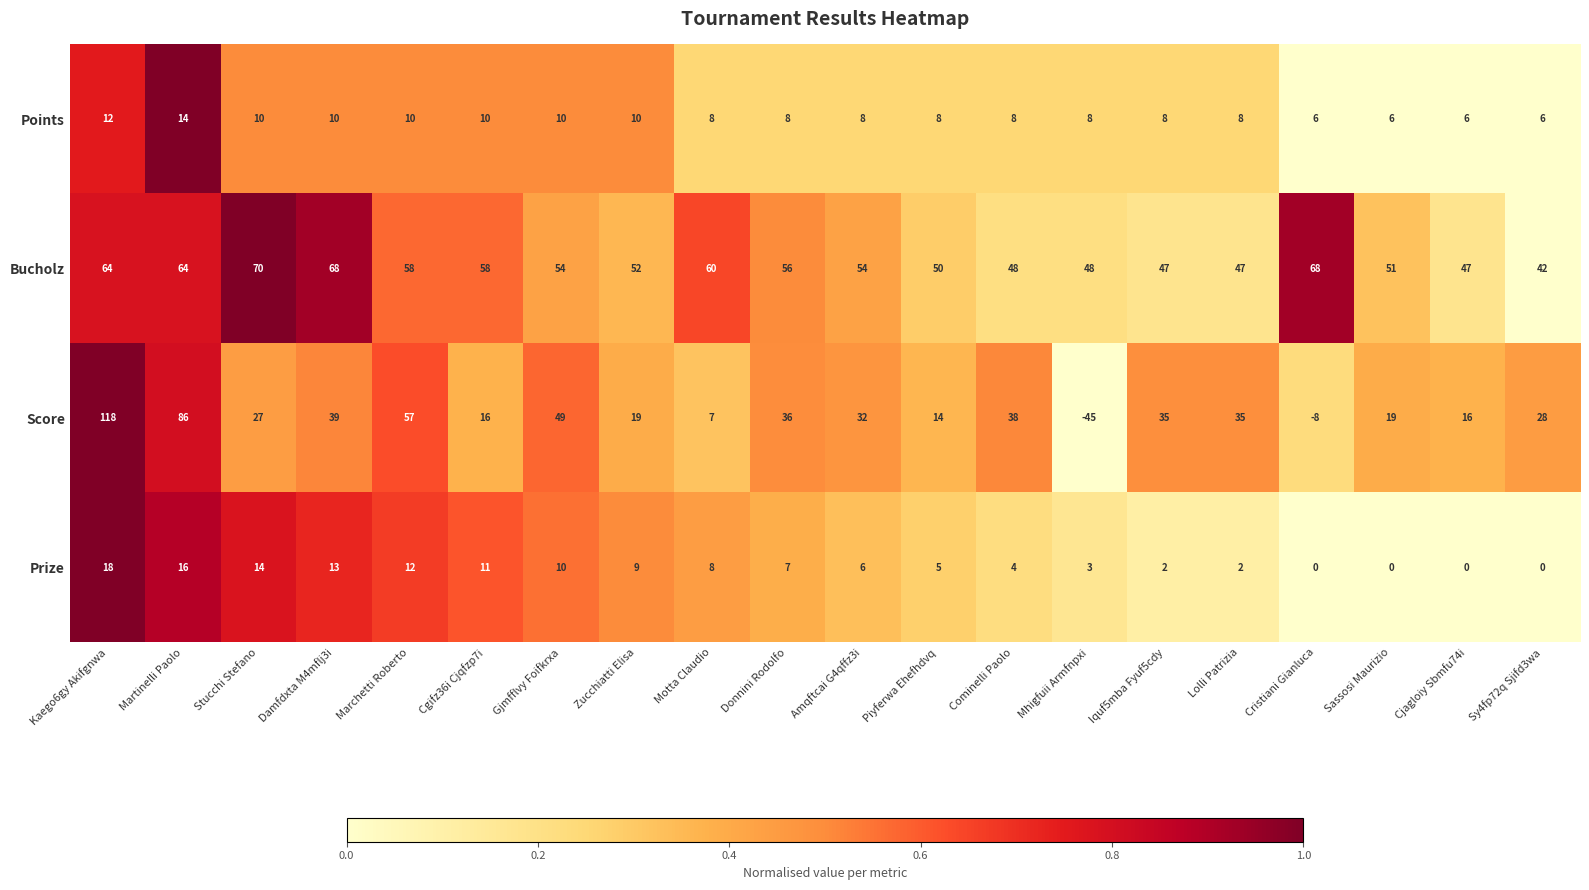

At which category does the chart reach its peak across all series?

Kaego6gy Akifgnwa